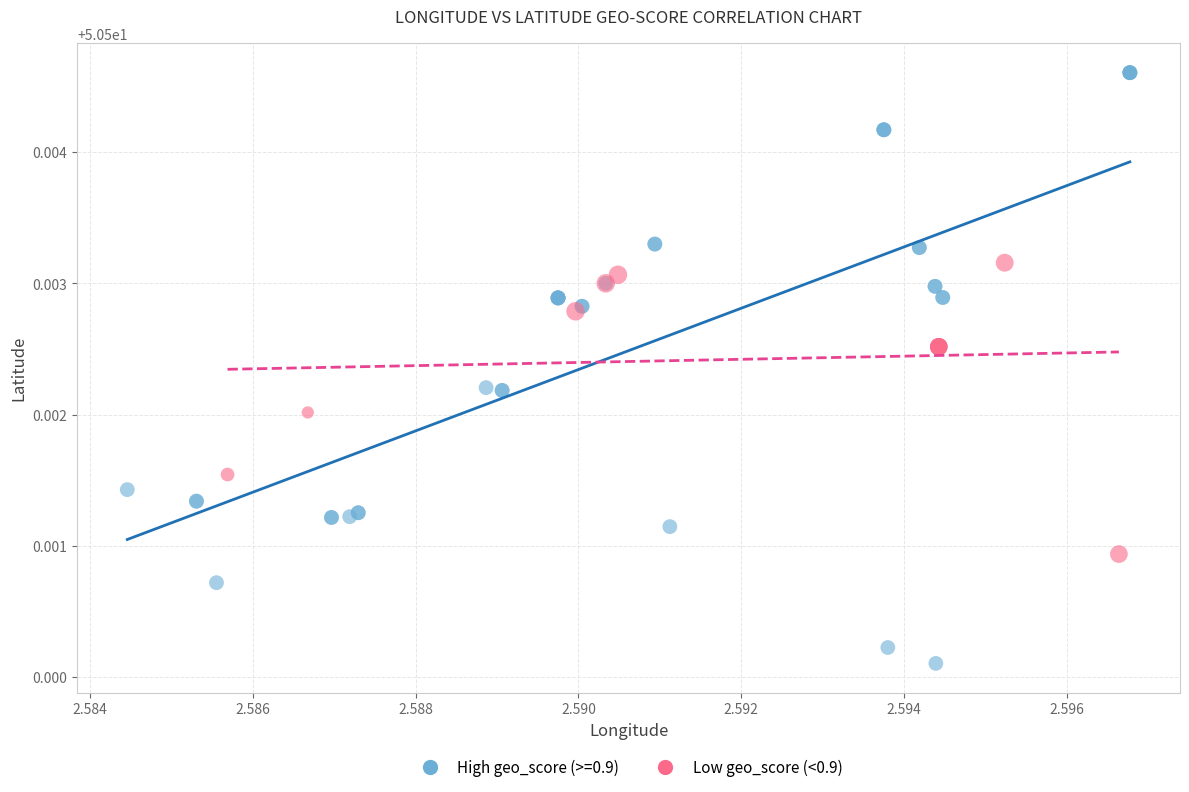

Which series has the widest spread of Y values?

High geo_score (>=0.9)